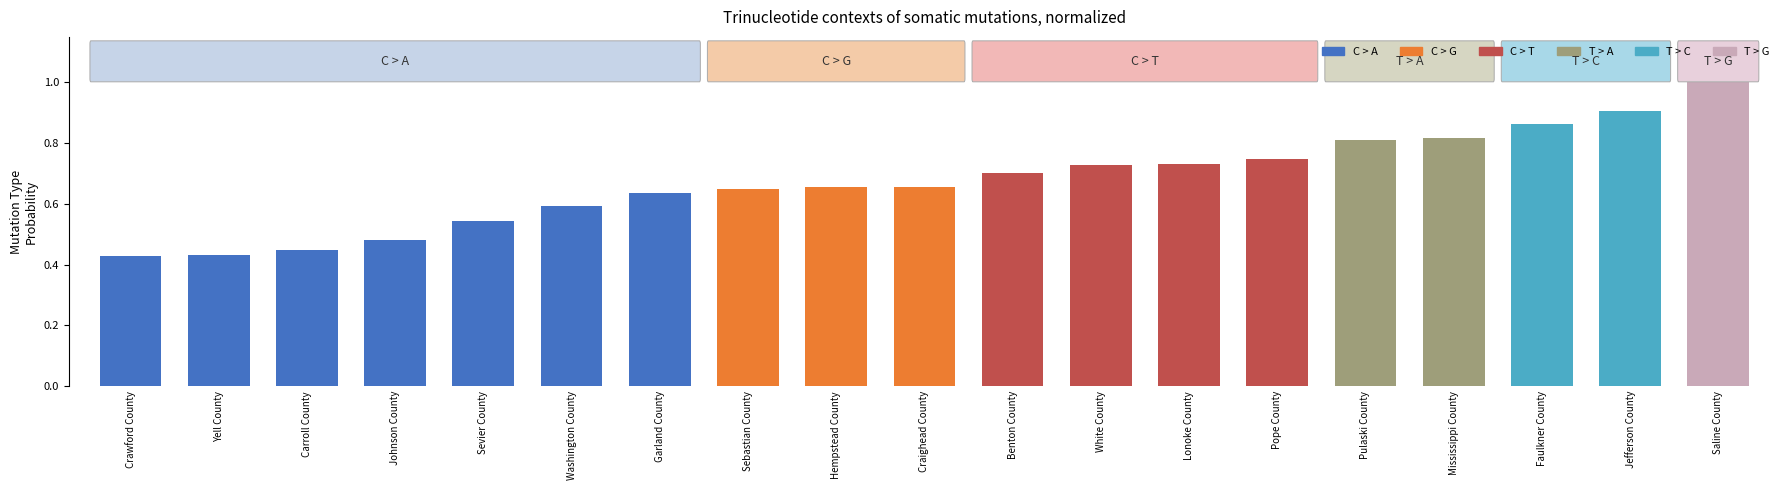

The chart shows a value of 0.3 at Craighead County. True or false?

False